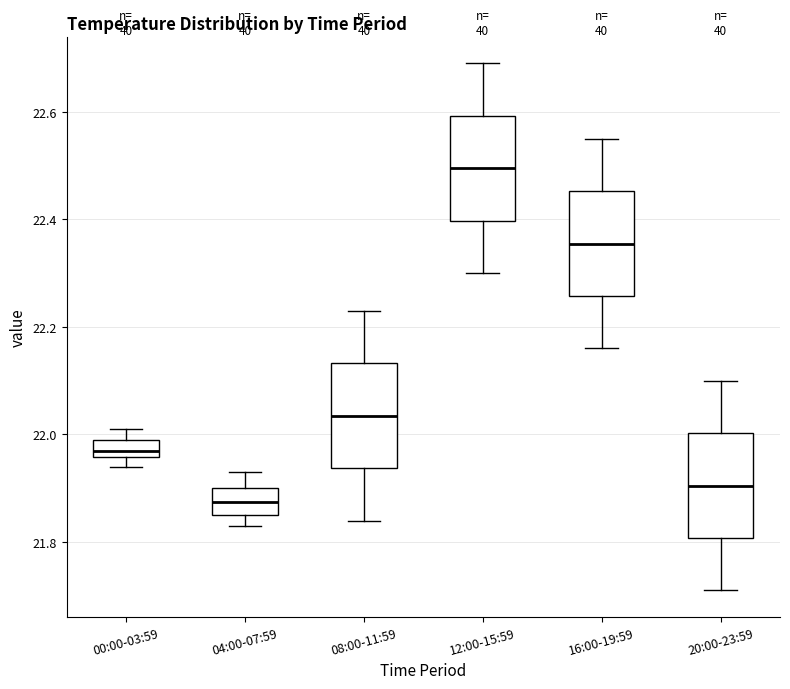

Reading left to right, read every box against the y-axis: the position of its median line, the range the box covers, and the ends of its whiskers. The values are not printed on the chart, so give them approximately, as read against the axis.

00:00-03:59: median 21.98, box 21.96 to 22.00, whiskers 21.94 to 22.02
04:00-07:59: median 21.88, box 21.86 to 21.90, whiskers 21.84 to 21.94
08:00-11:59: median 22.04, box 21.94 to 22.14, whiskers 21.84 to 22.24
12:00-15:59: median 22.50, box 22.40 to 22.60, whiskers 22.30 to 22.70
16:00-19:59: median 22.36, box 22.26 to 22.46, whiskers 22.16 to 22.56
20:00-23:59: median 21.90, box 21.80 to 22.00, whiskers 21.72 to 22.10